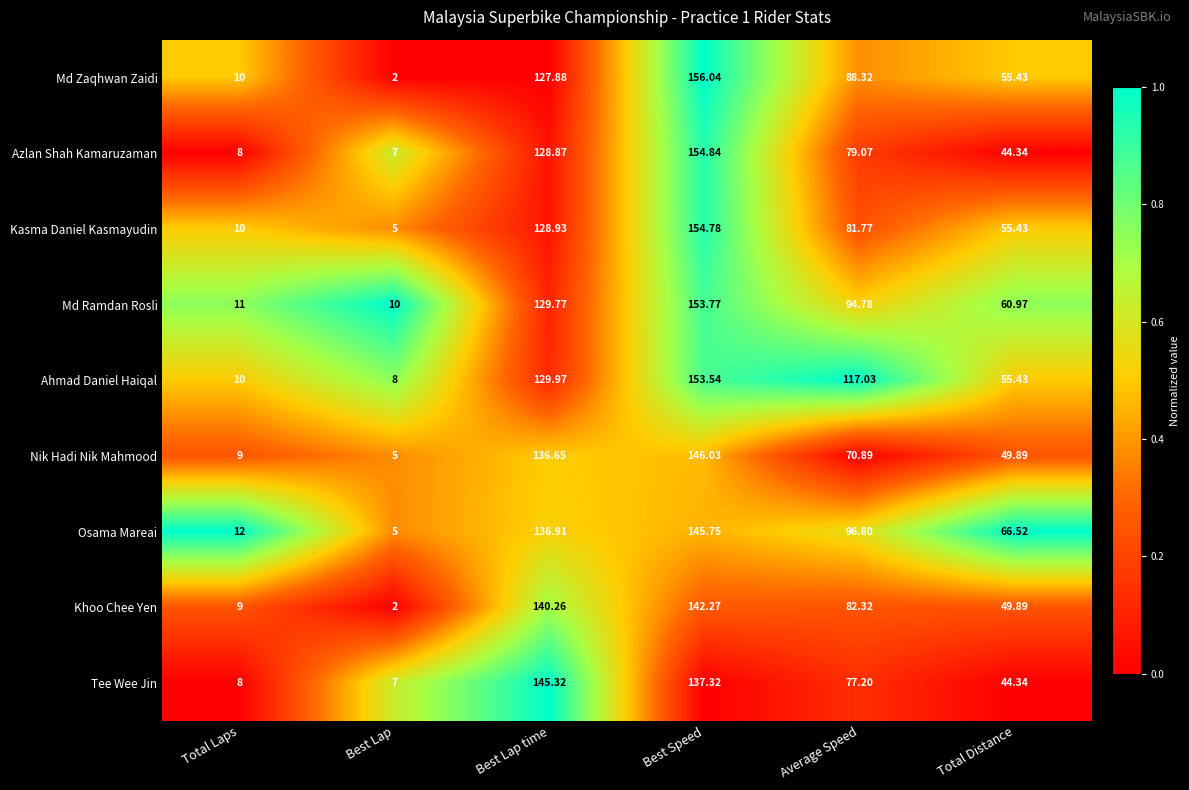

At which category is the sum across all series the highest?

Best Speed